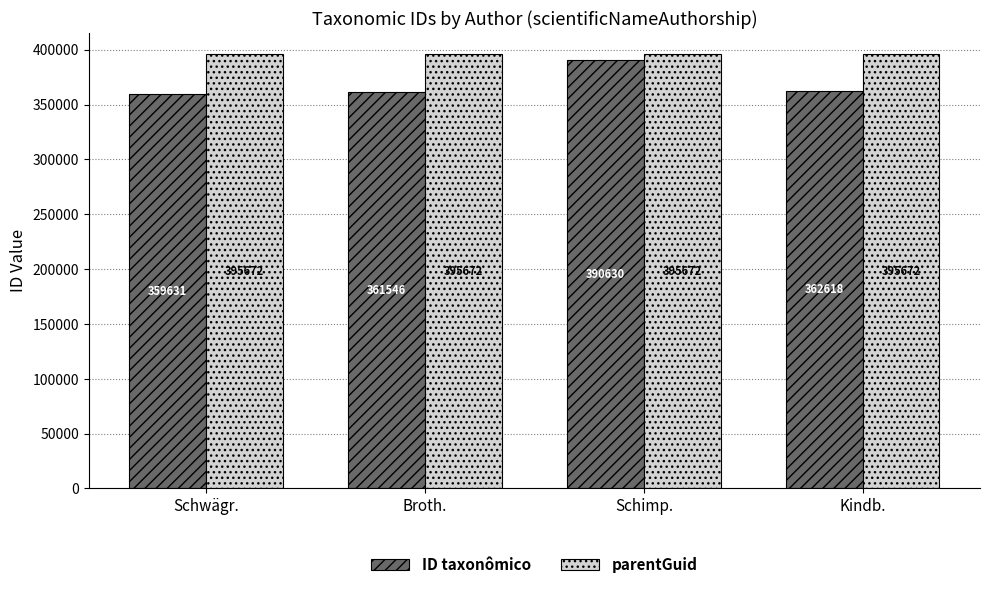

True or false: parentGuid has a value of 183084 at Schwägr..

False